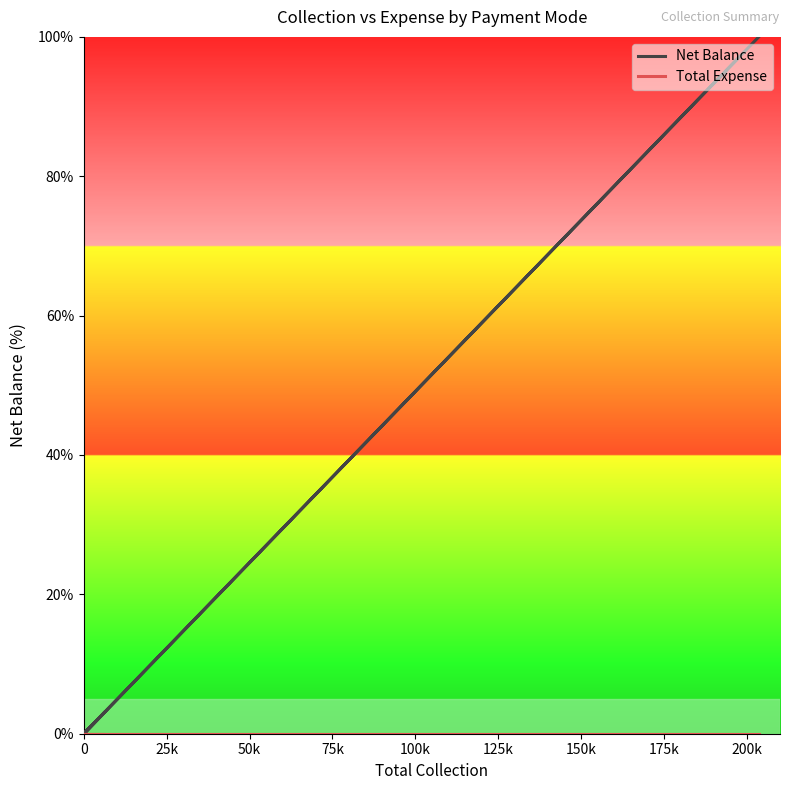

List the series in order of their overall mean, lowest first.

Total Expense, Net Balance